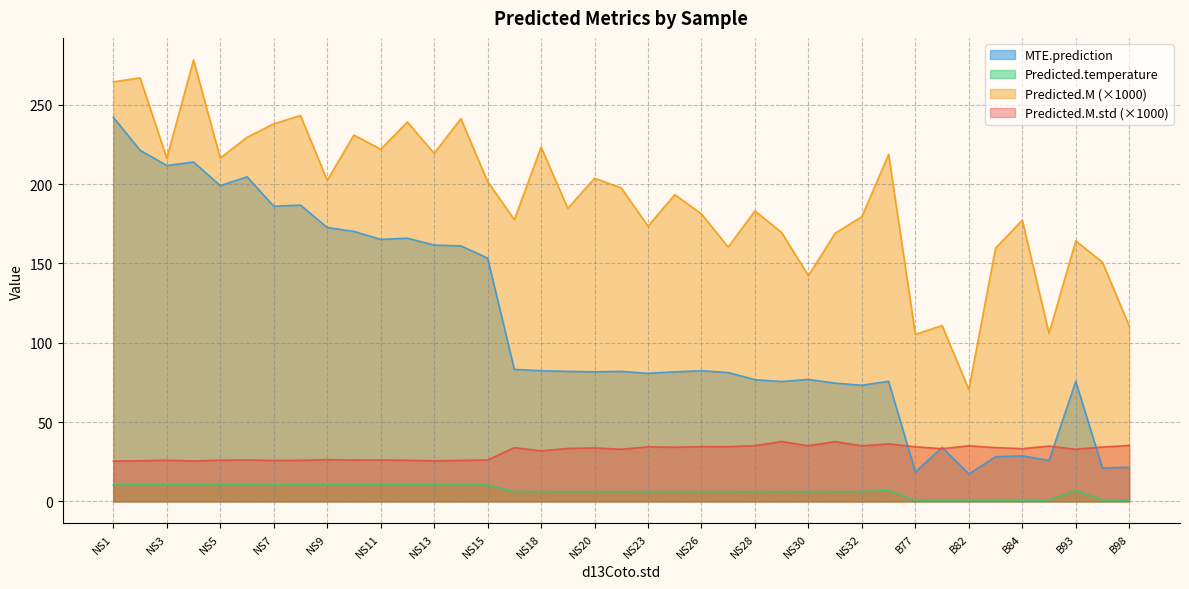

How many data points in MTE.prediction are less than 81?

16